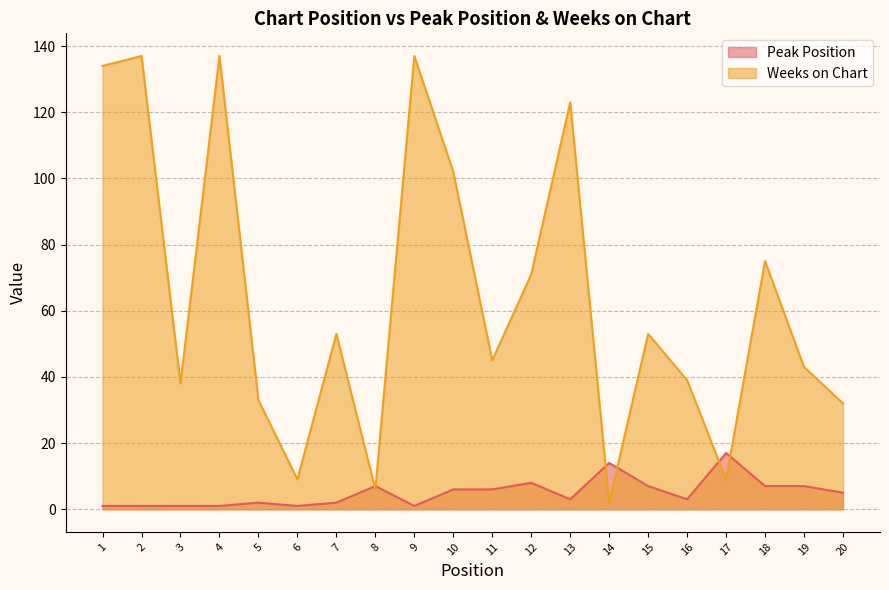

What is the total value across all series at 19?

50